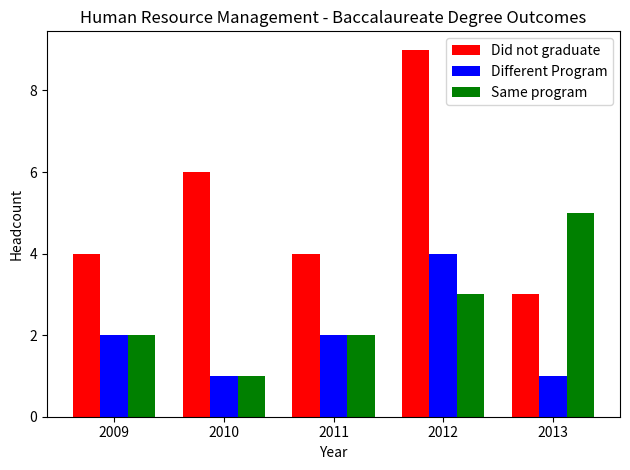

What is the value of the Different Program bar at the 4th from the left?

4